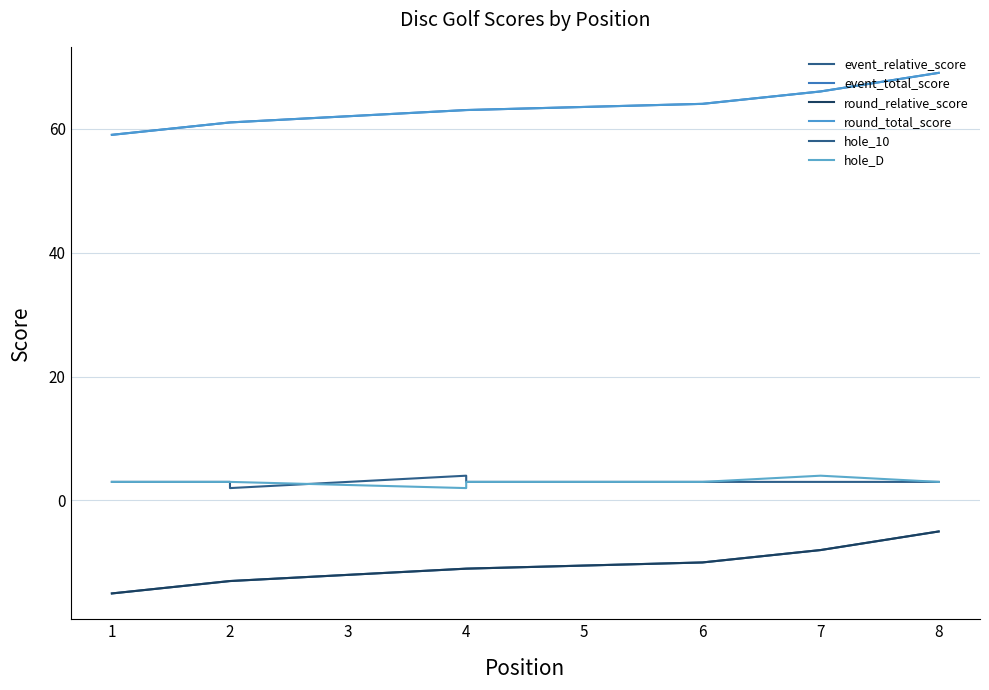

Reading left to right, what are all the values shown in this chart?

event_relative_score: -15	-13	-13	-11	-11	-10	-8	-5
event_total_score: 59	61	61	63	63	64	66	69
round_relative_score: -15	-13	-13	-11	-11	-10	-8	-5
round_total_score: 59	61	61	63	63	64	66	69
hole_10: 3	3	2	4	3	3	3	3
hole_D: 3	3	3	2	3	3	4	3